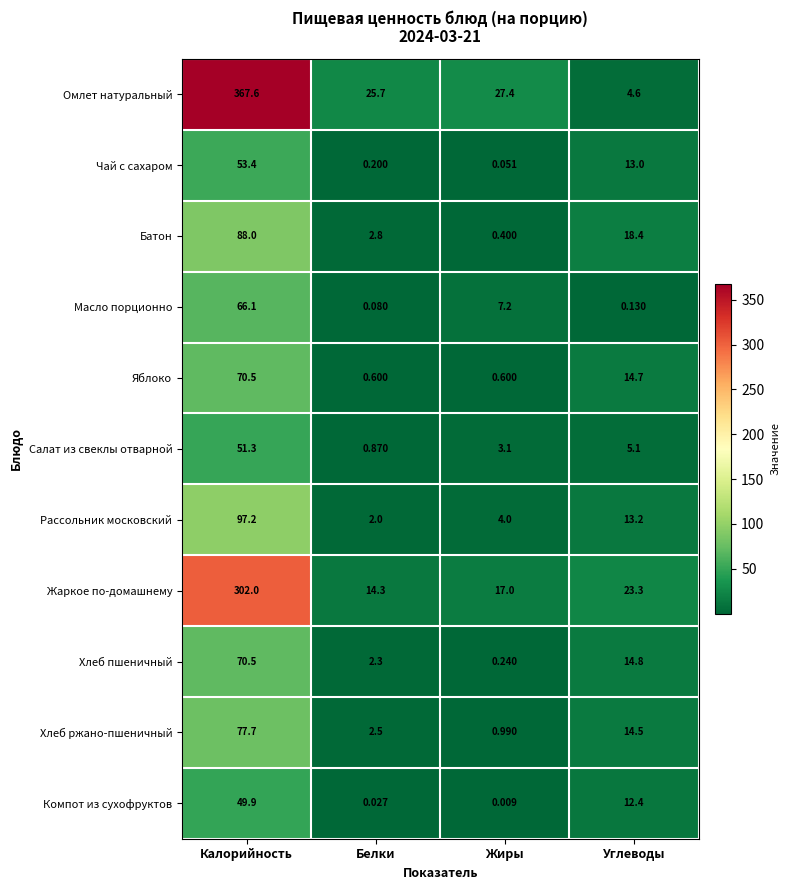

At how many categories does at least one series exceed 235?

1